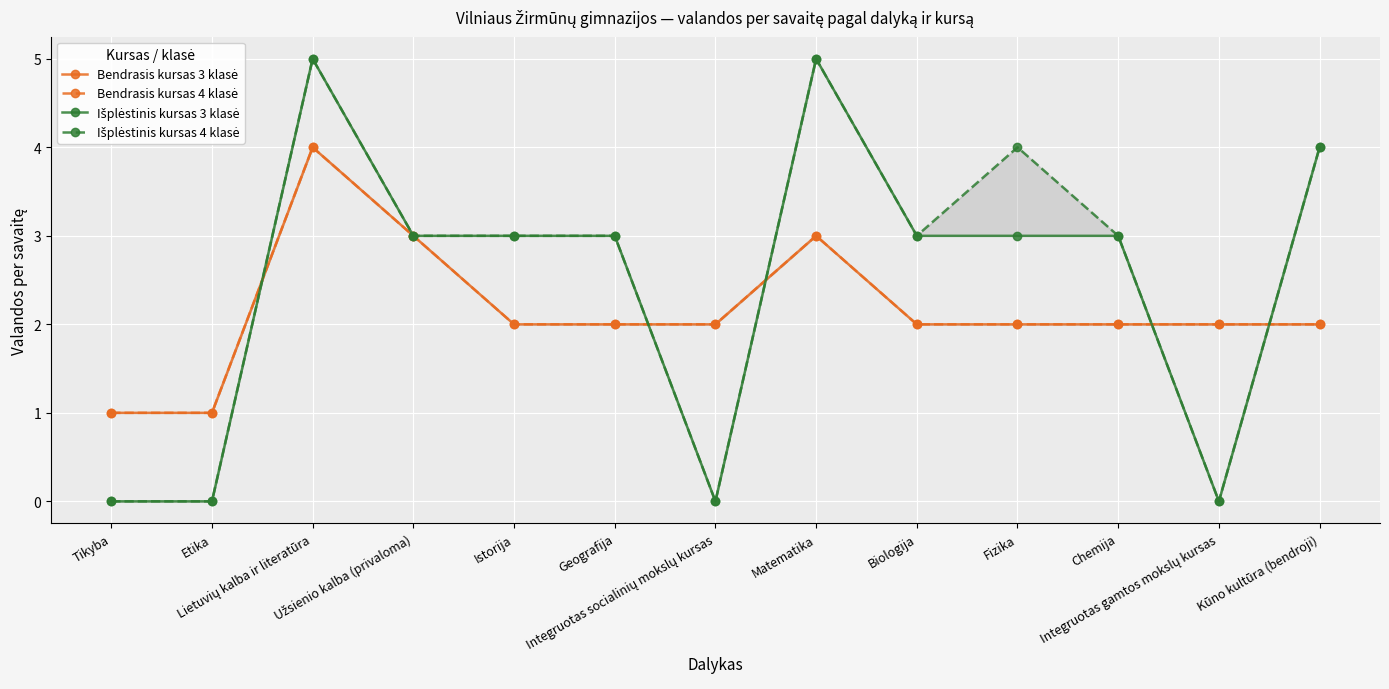

At which label is Bendrasis kursas 4 klasė closest to 2?

Istorija